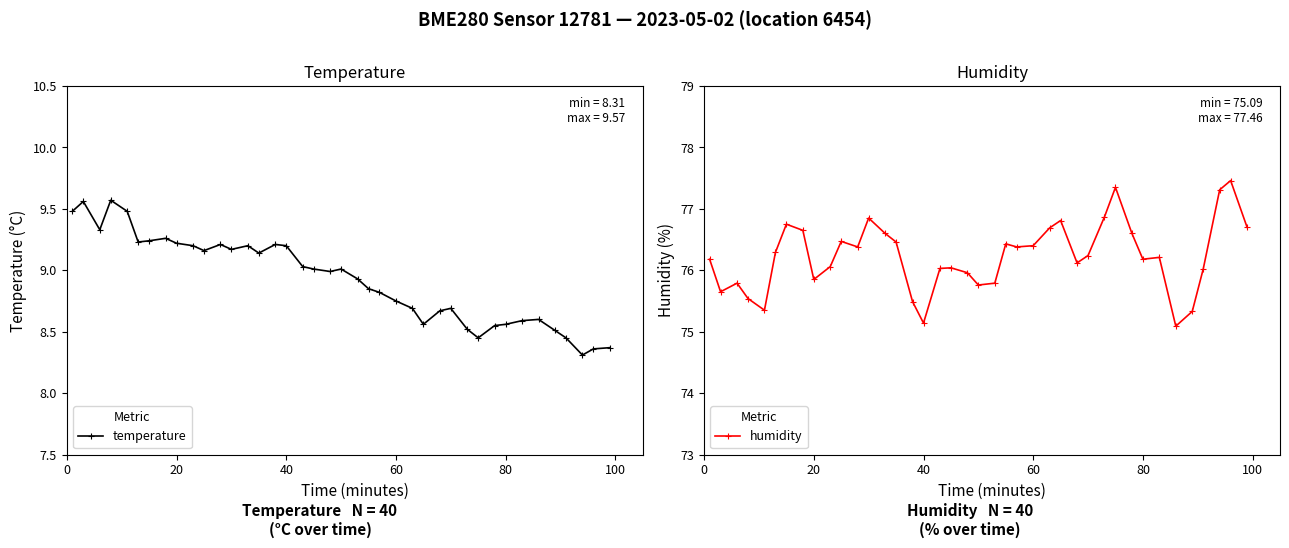

How many lines are shown in the chart?

2